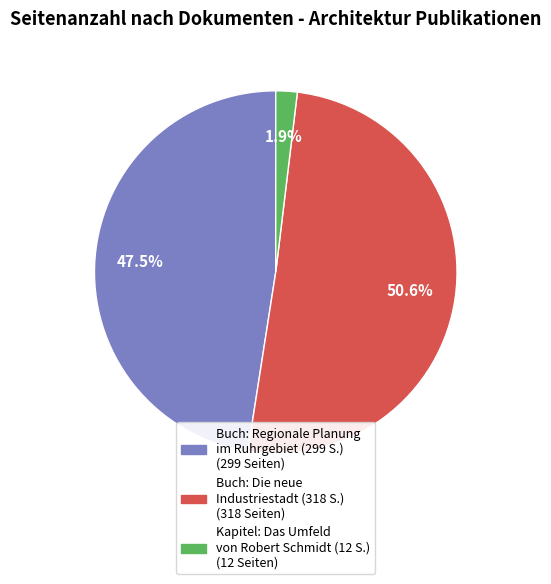

Does any single category account for the majority?

Yes